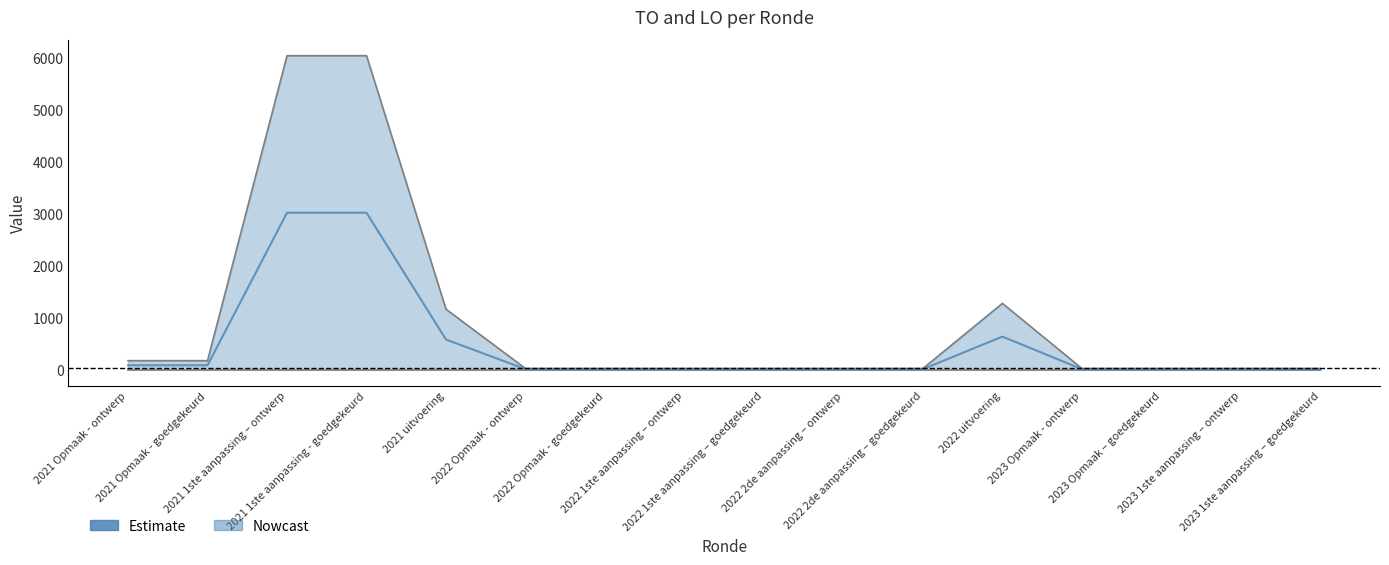

True or false: the data shows 524 at 2022 uitvoering.

False